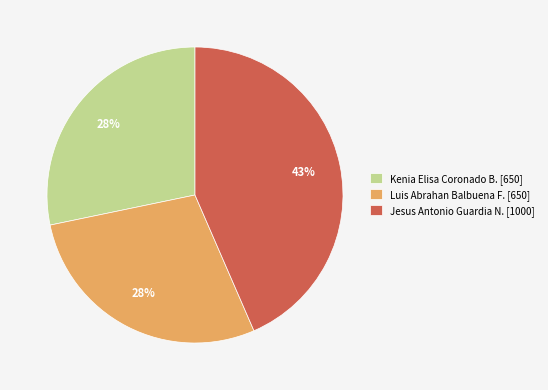

To the nearest percent, what is the average slice percentage?

33%